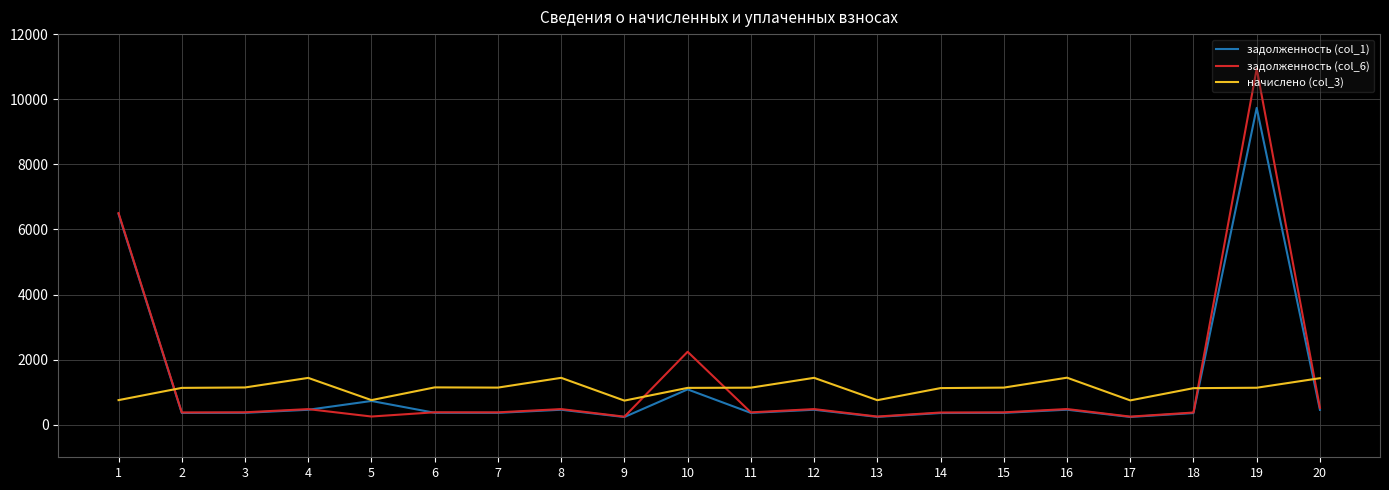

What is the spread (max minus min) of values at 6?

780.6